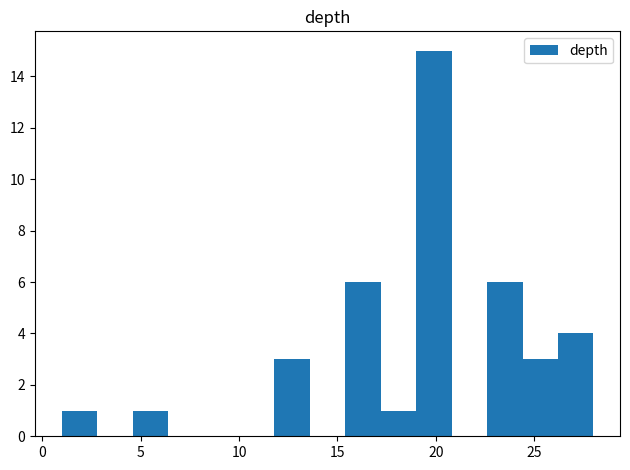

Around what value on the x-axis is the tallest bar? Give the approximate position of its centre, as read against the axis.

20.0